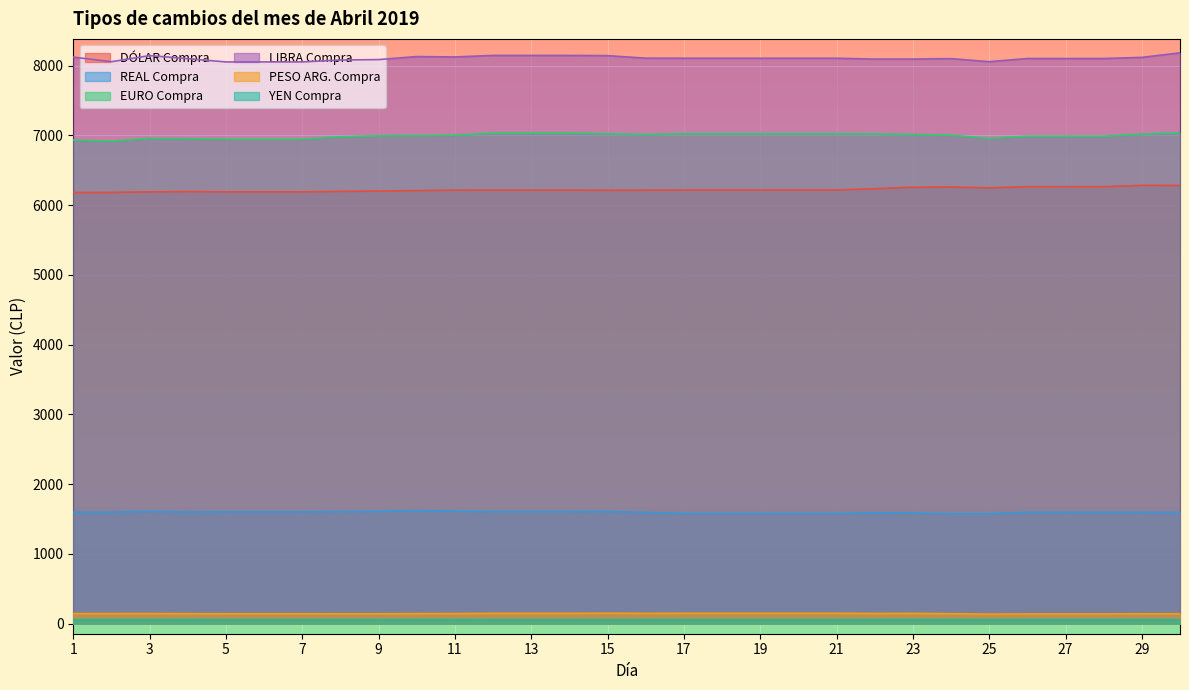

The EURO Compra series shows 1661.9 at 23. True or false?

False